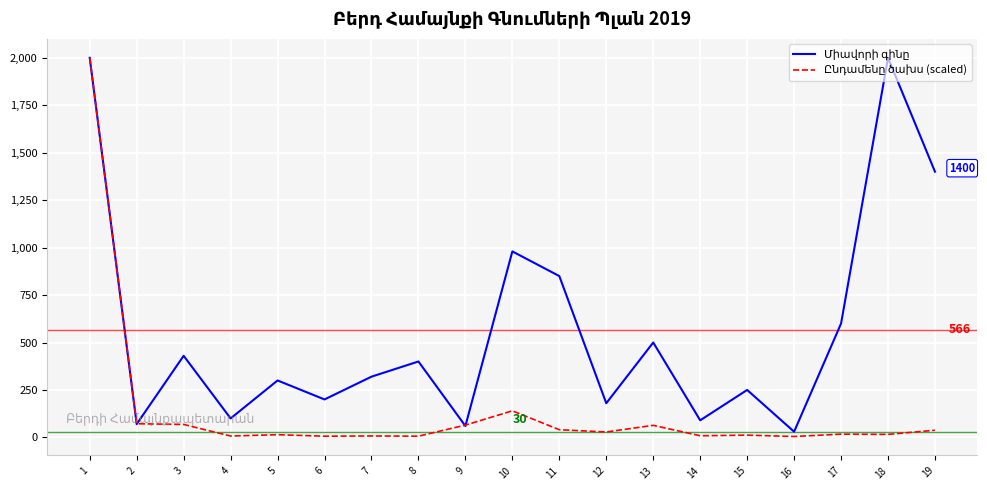

What is the maximum value shown in the chart?

2000.0